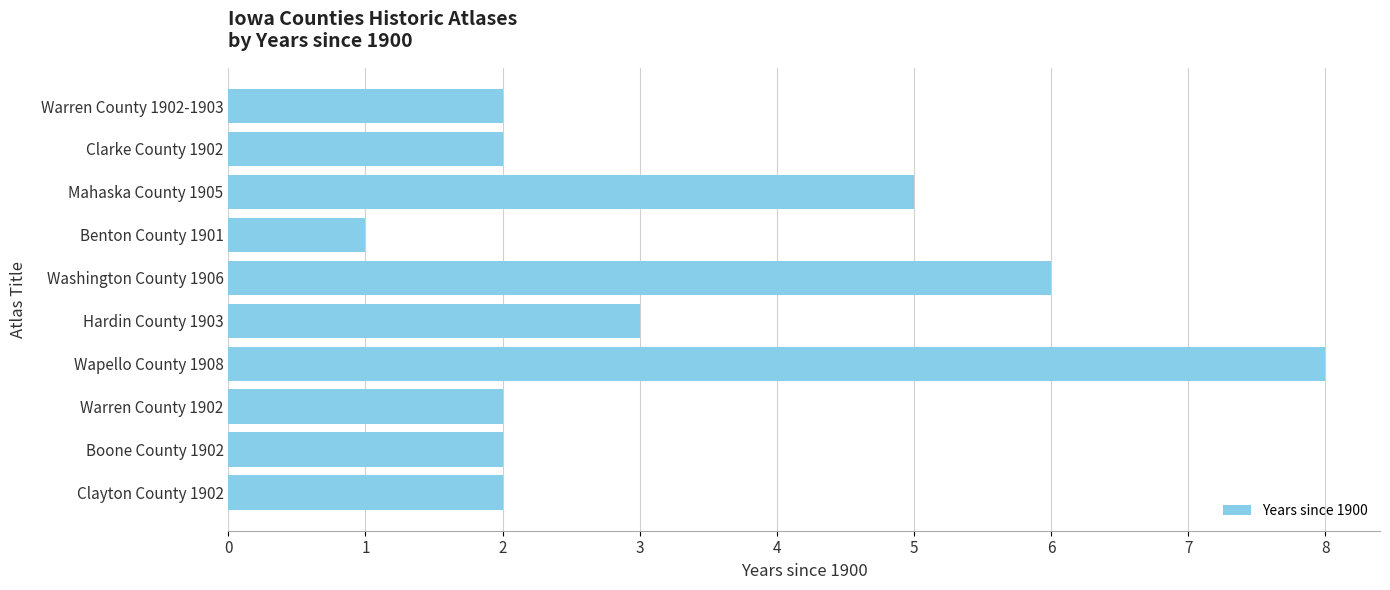

True or false: the data shows 2 at Warren County 1902.

True